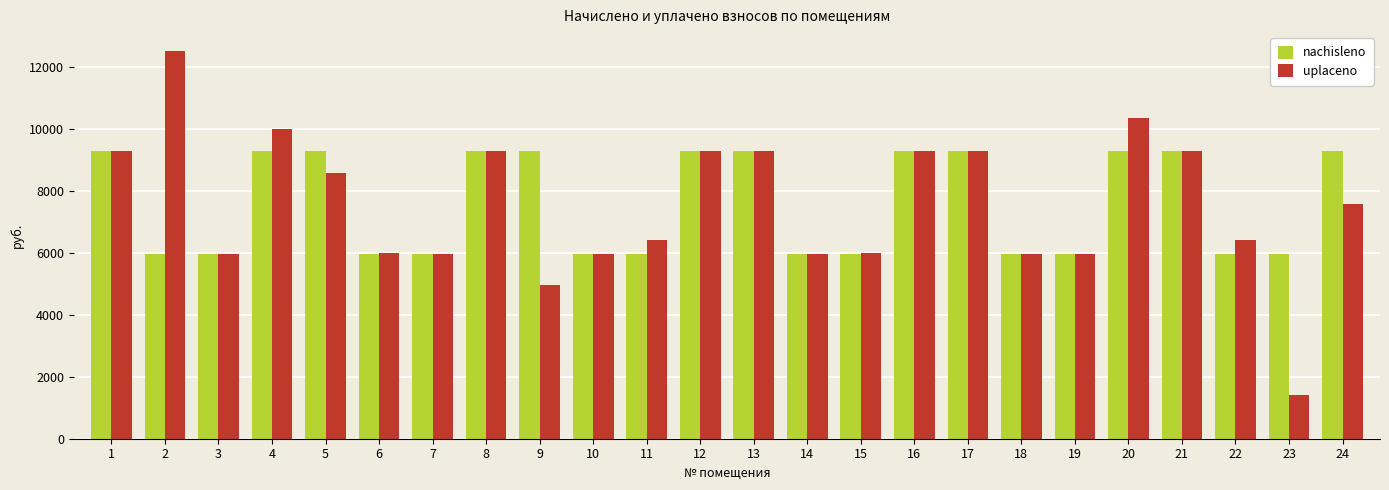

What is the value of the uplaceno bar at the 4th from the left?

9990.4